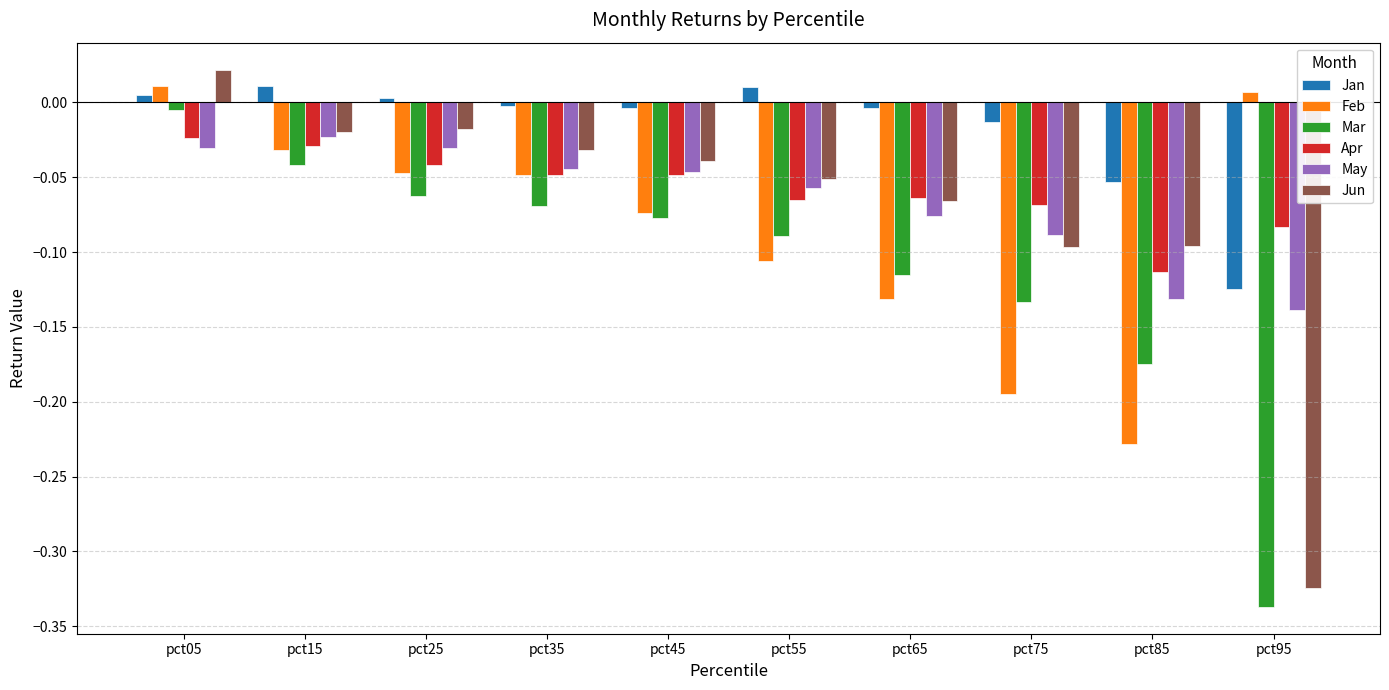

At which category does the chart reach its minimum across all series?

pct95